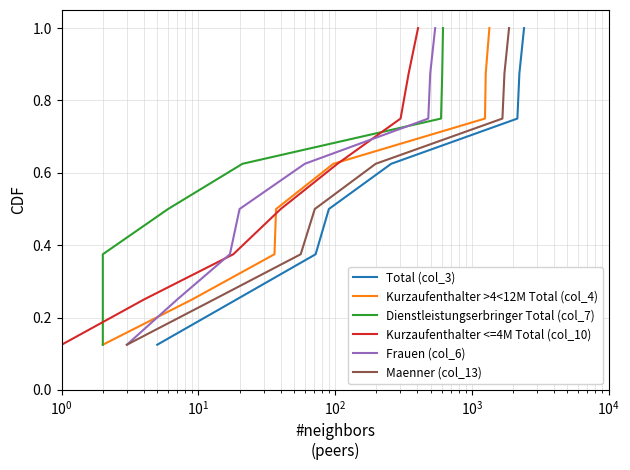

Count the number of categories in the chart.

8